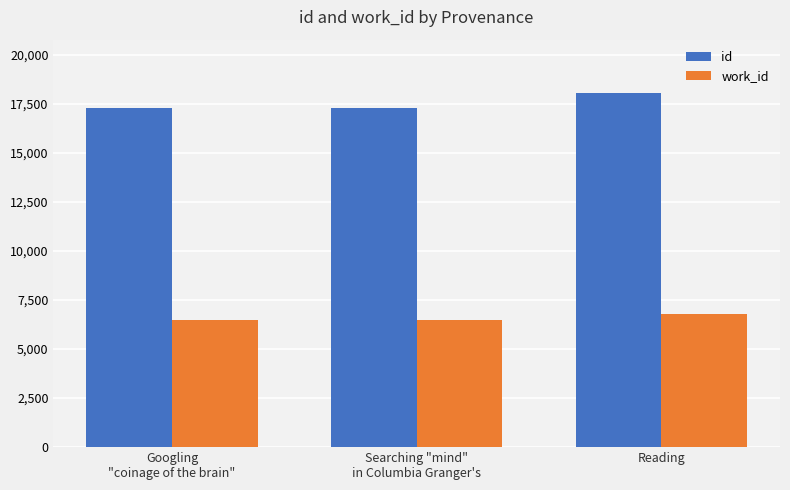

What is the difference between the second highest and minimum values in the id series?

7